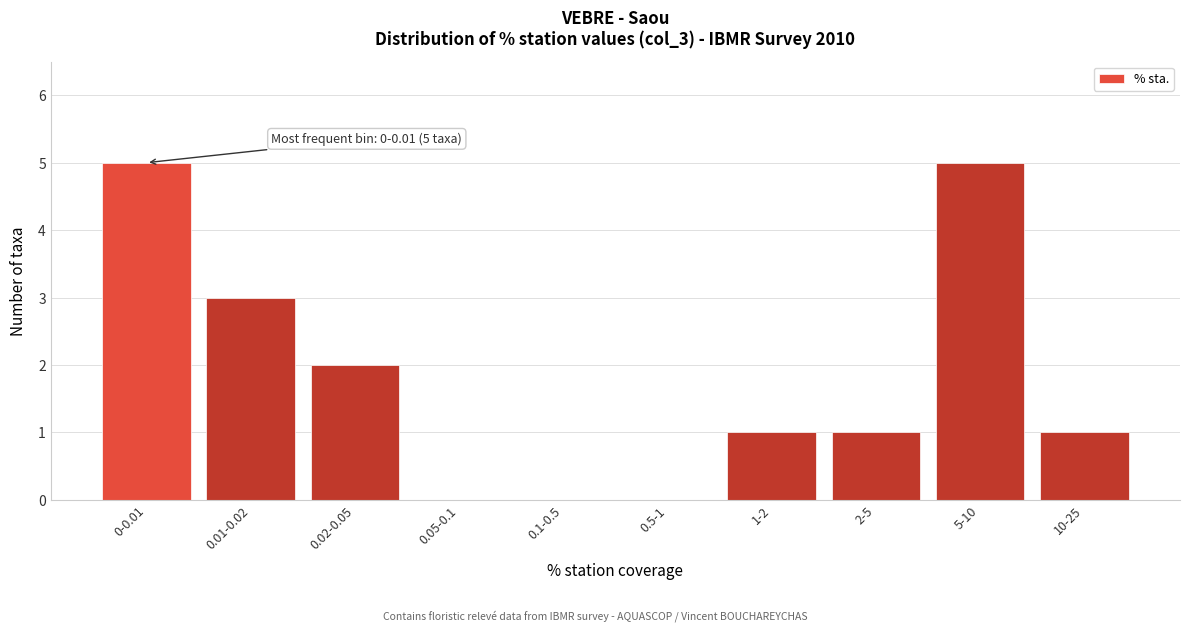

Reading right to left, transcribe all the data shown in this chart.

10-25=1	5-10=5	2-5=1	1-2=1	0.5-1=0	0.1-0.5=0	0.05-0.1=0	0.02-0.05=2	0.01-0.02=3	0-0.01=5